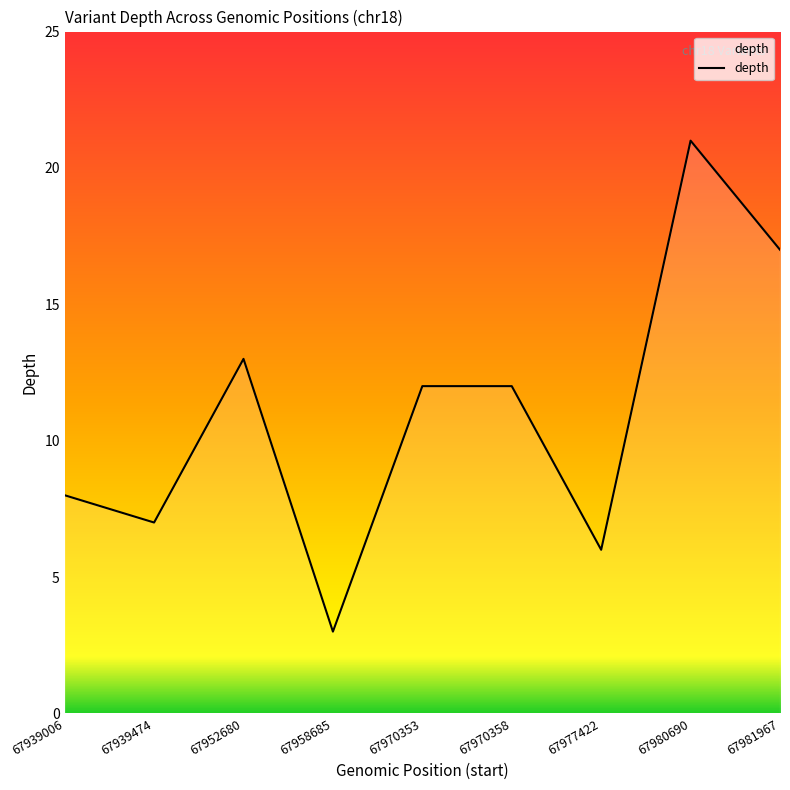

Where does the data first go above 12?

67952680